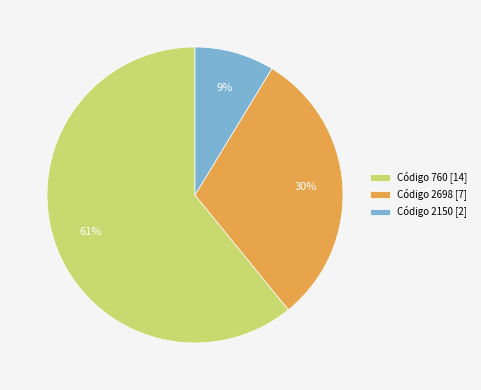

True or false: Código 760 [14] accounts for 61% of the total.

True